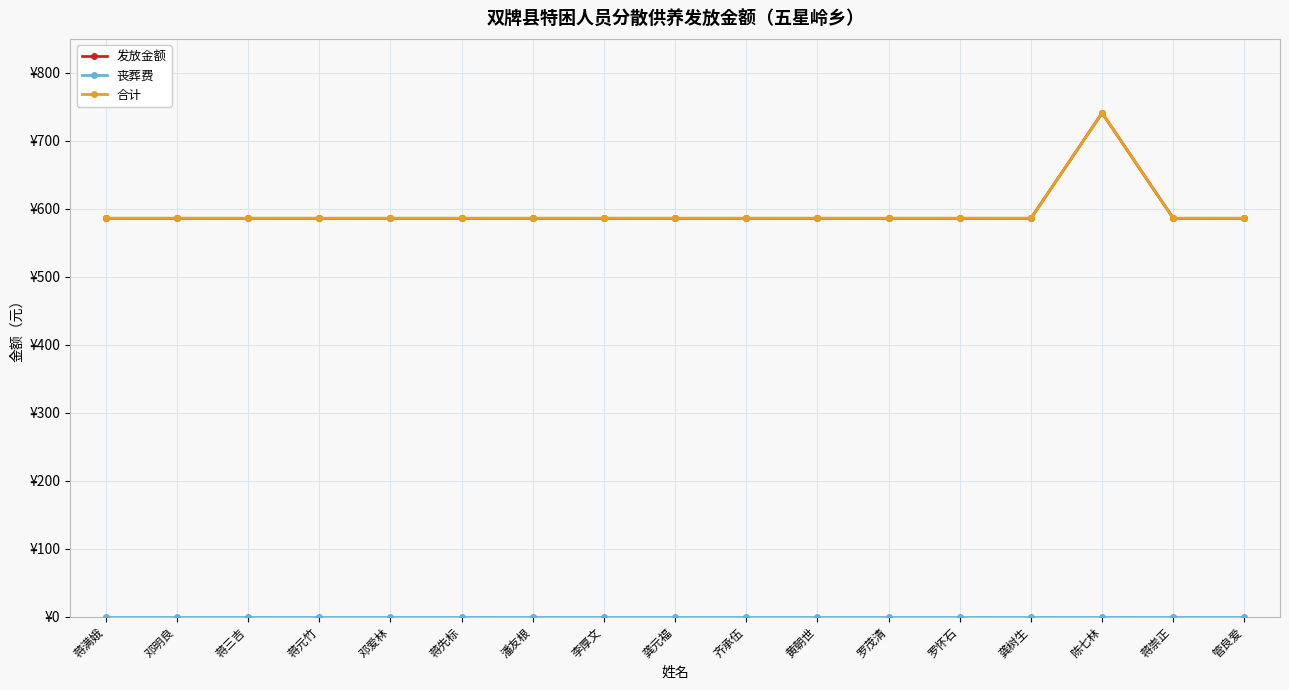

What is the label of the 5th point from the right?

罗怀石